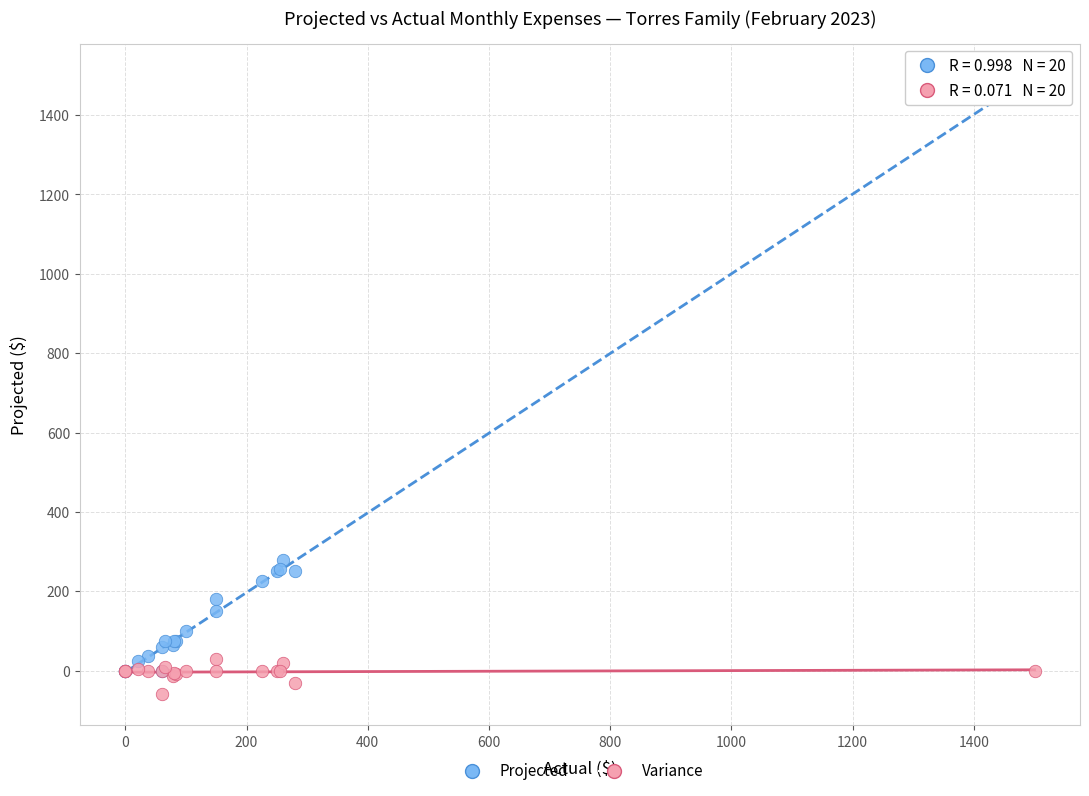

Which series has the widest spread of Y values?

Projected